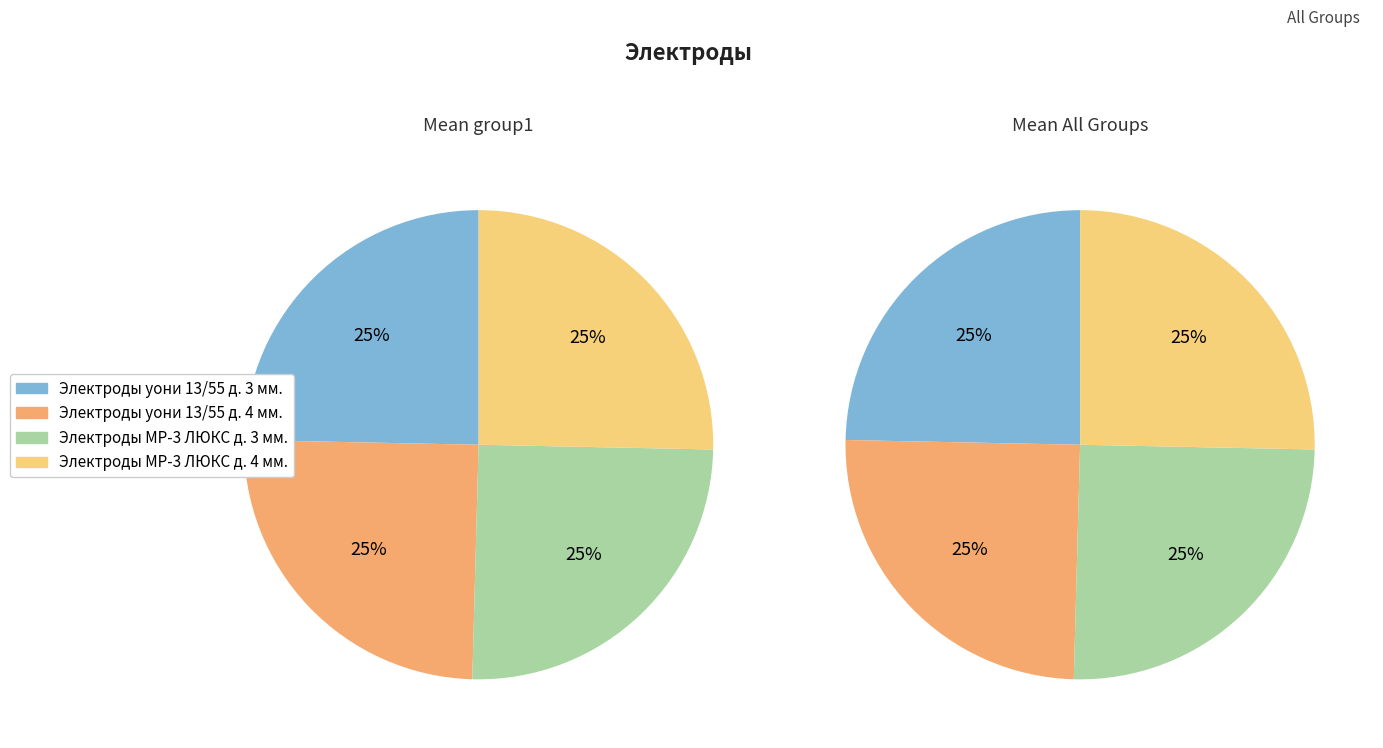

Is there any slice that represents more than half of the pie?

No